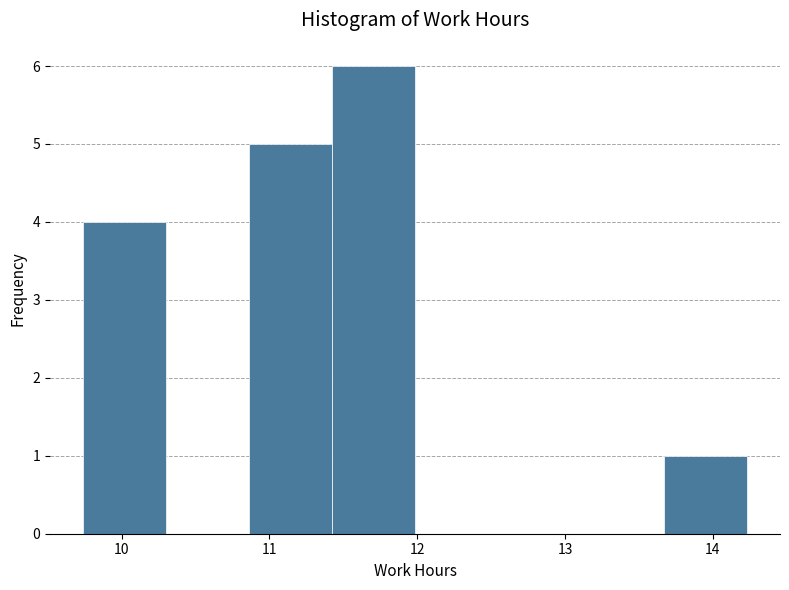

Over which range of the x-axis is the bar tallest?

11.4 to 12.0